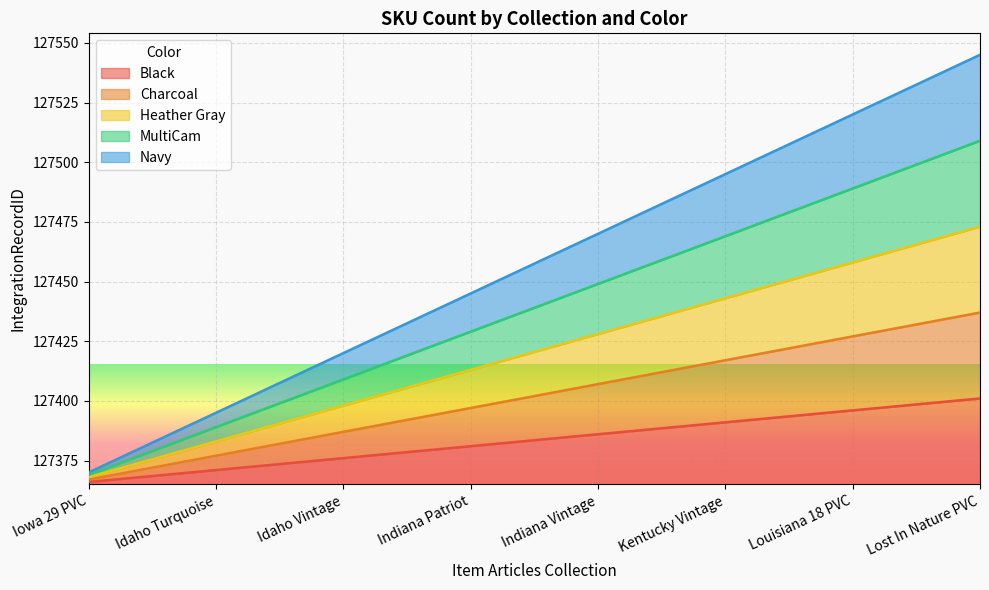

Does the chart display data point markers on the line(s)?

No